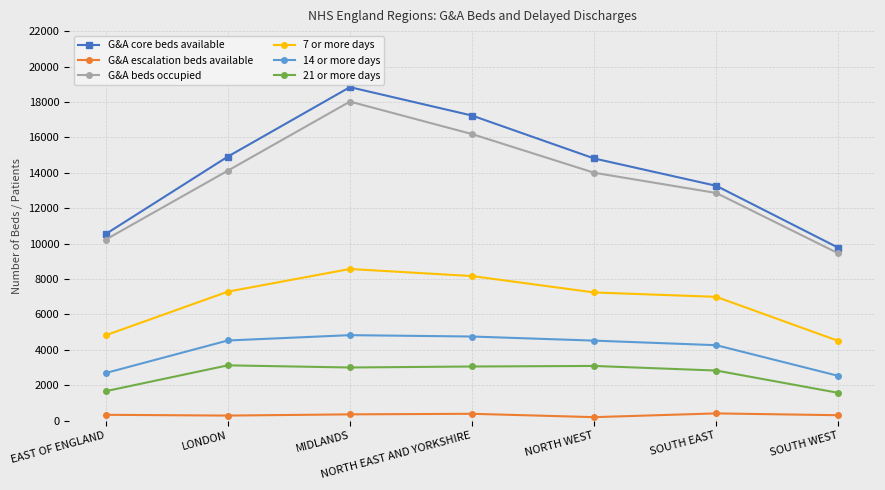

What is the maximum value shown in the chart?

18835